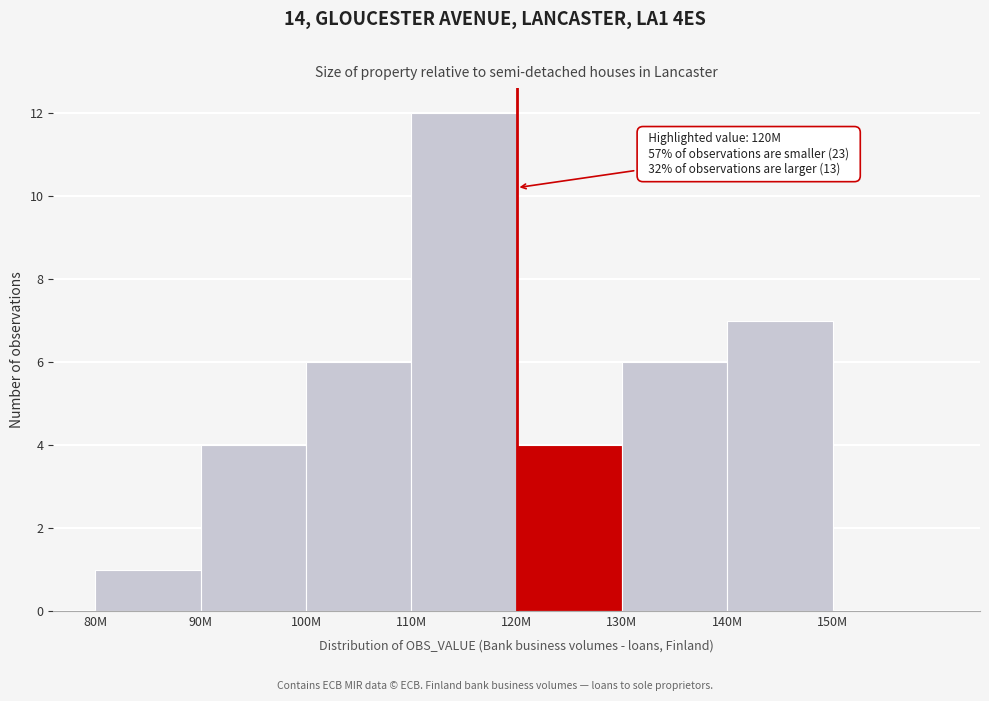

Reading left to right, what are all the values shown in this chart?

80M=1	90M=4	100M=6	110M=12	120M=4	130M=6	140M=7	150M=0